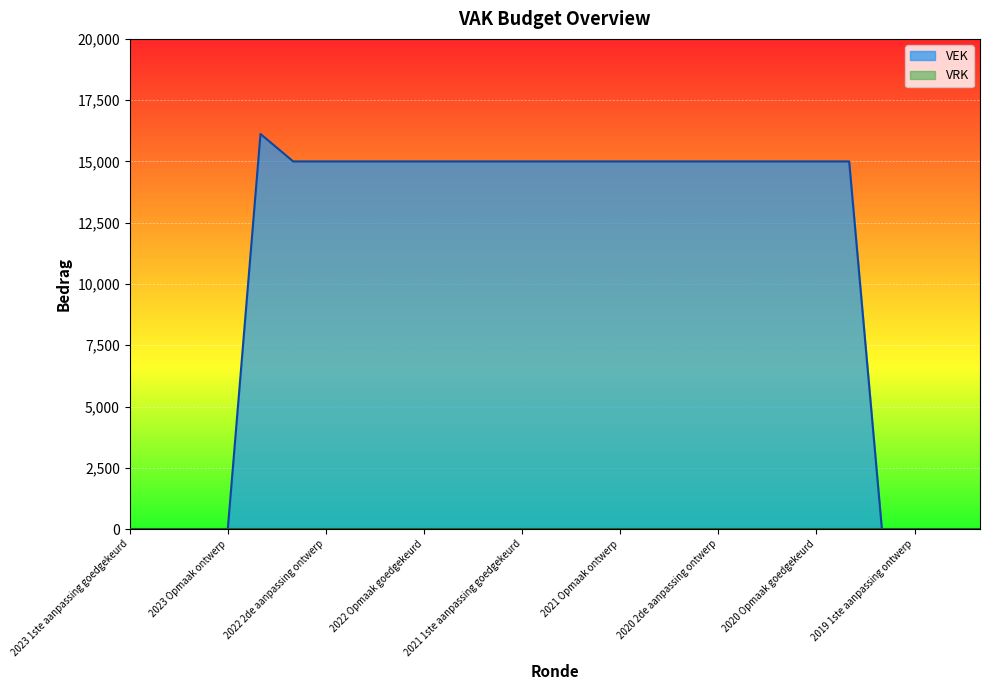

What is the value of the 16th point from the left?

15000